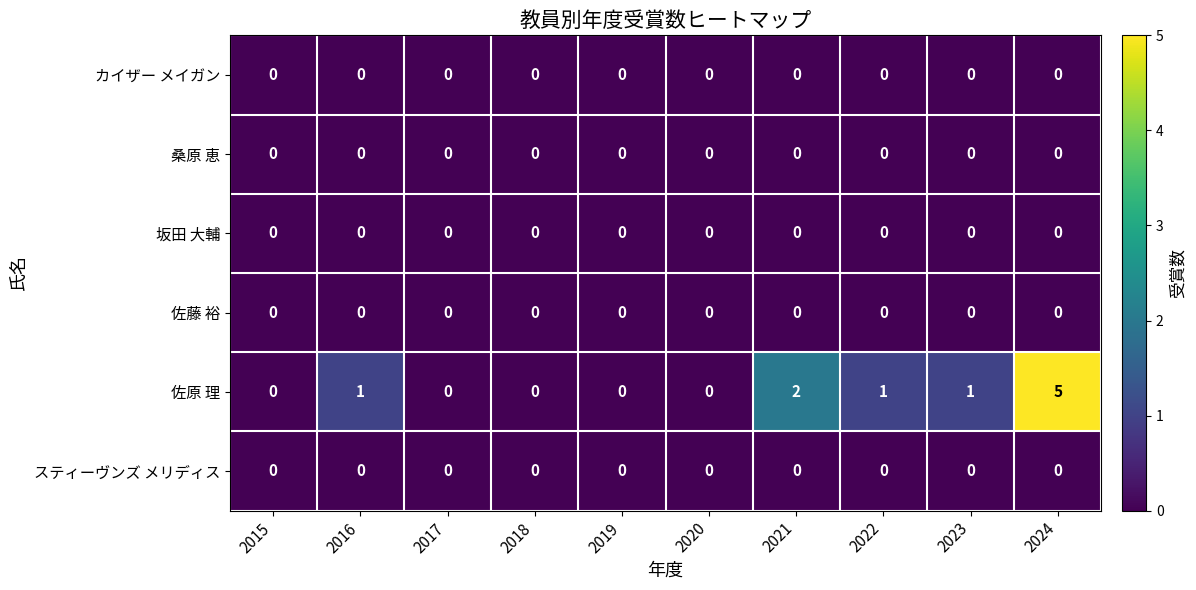

Which series has the widest spread of values?

佐原 理